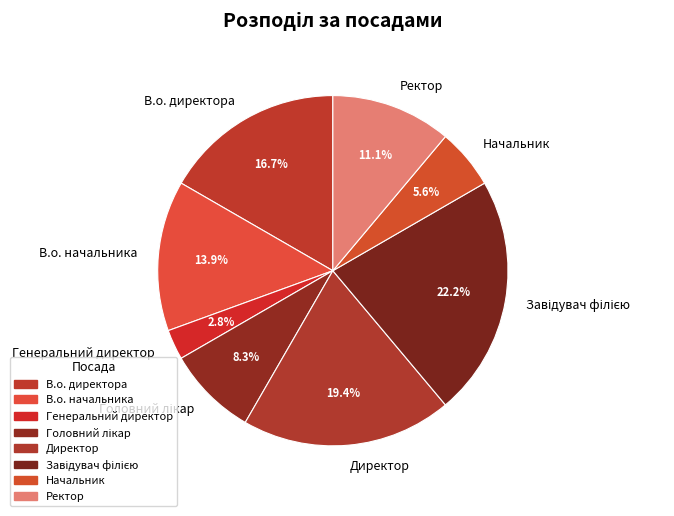

Is the sum of Директор and В.о. директора greater than half?

No